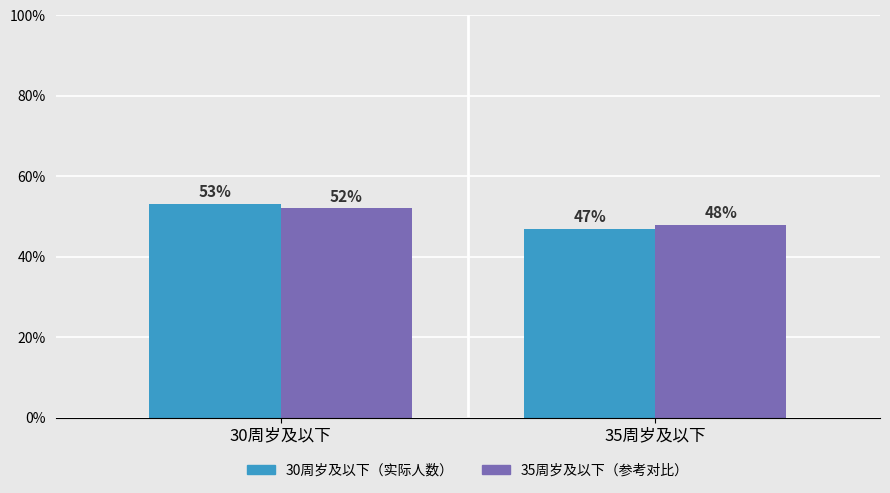

At which category does the chart reach its peak across all series?

30周岁及以下